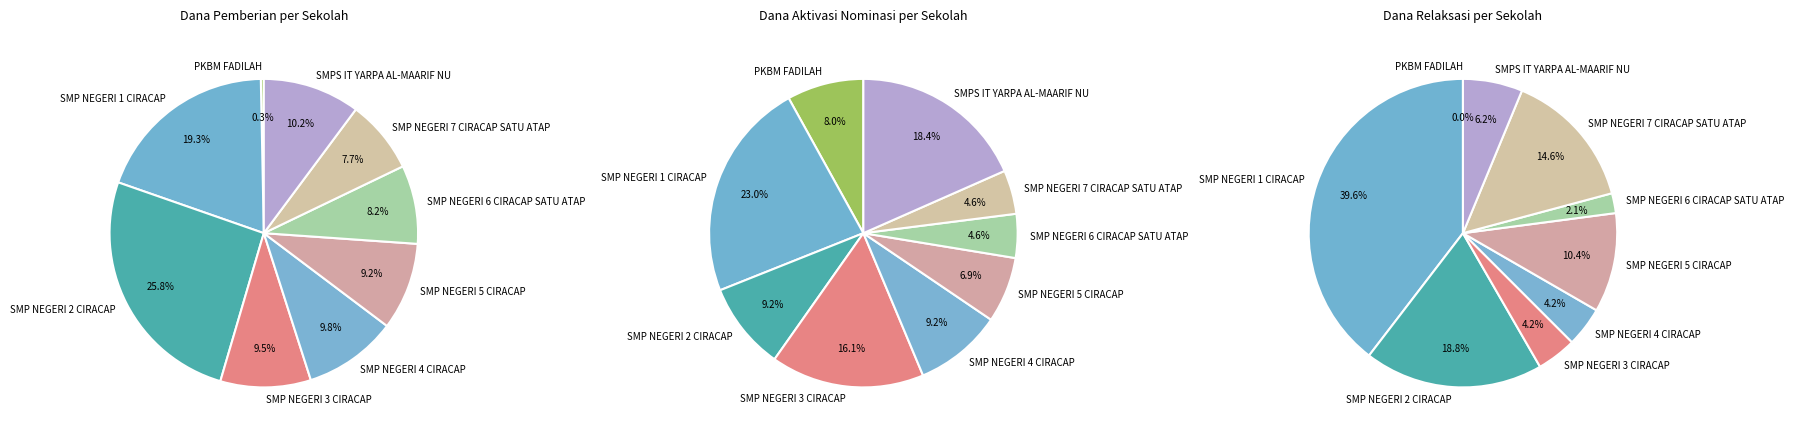

To the nearest percent, what percentage of the pie is SMP NEGERI 4 CIRACAP?

9%